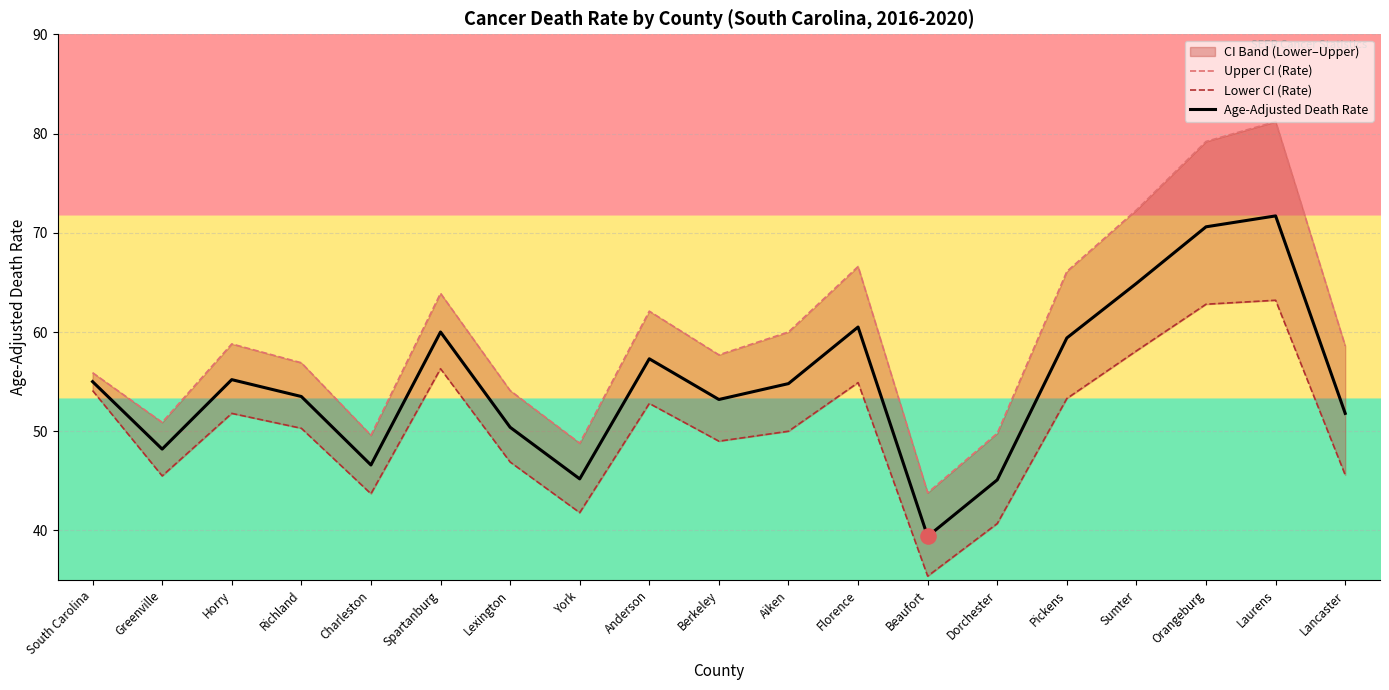

Is the value of Lower CI (Rate) at Lancaster greater than the value of Age-Adjusted Death Rate at Orangeburg?

No